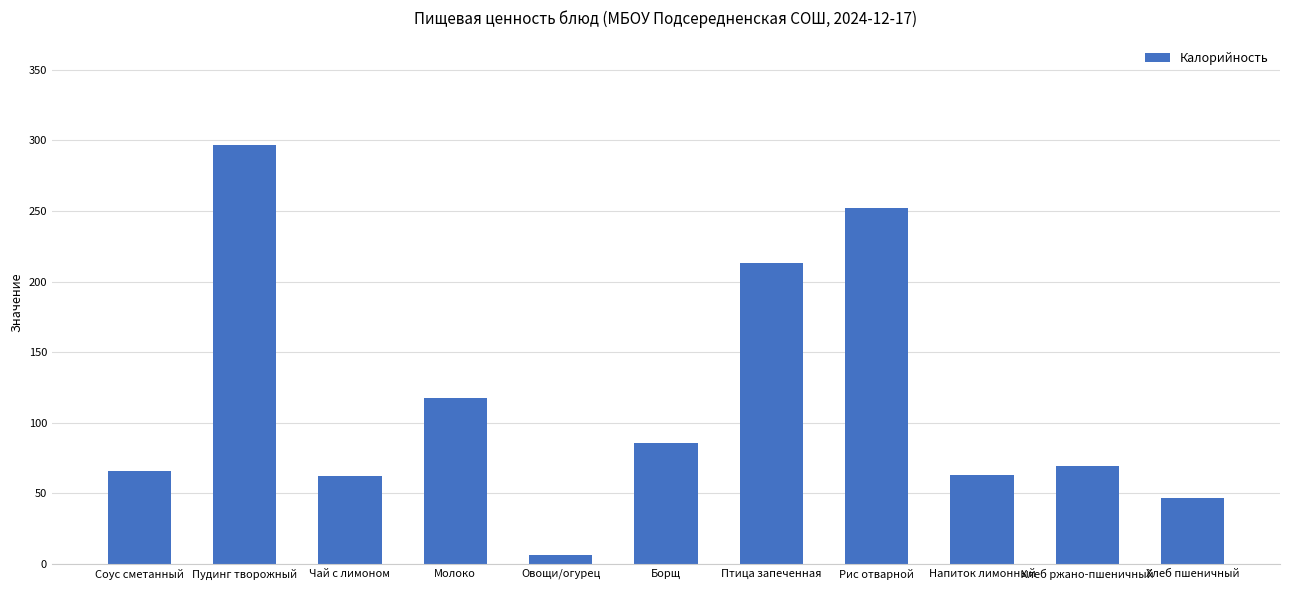

How many bars are there in total?

11